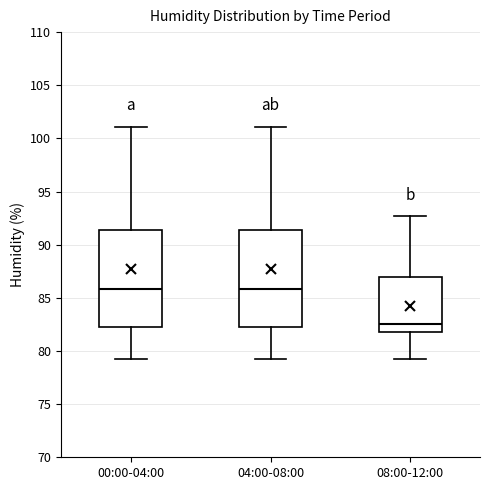

Reading left to right, transcribe this box plot: for each box, give where its median line is, the range the box spans, and where its two whiskers end, as read against the y-axis. The values are not printed on the chart, so give them approximately, as read against the axis.

00:00-04:00: median 86.0, box 82.0 to 91.5, whiskers 79.5 to 101.0
04:00-08:00: median 86.0, box 82.0 to 91.5, whiskers 79.5 to 101.0
08:00-12:00: median 82.5, box 81.5 to 87.0, whiskers 79.5 to 92.5